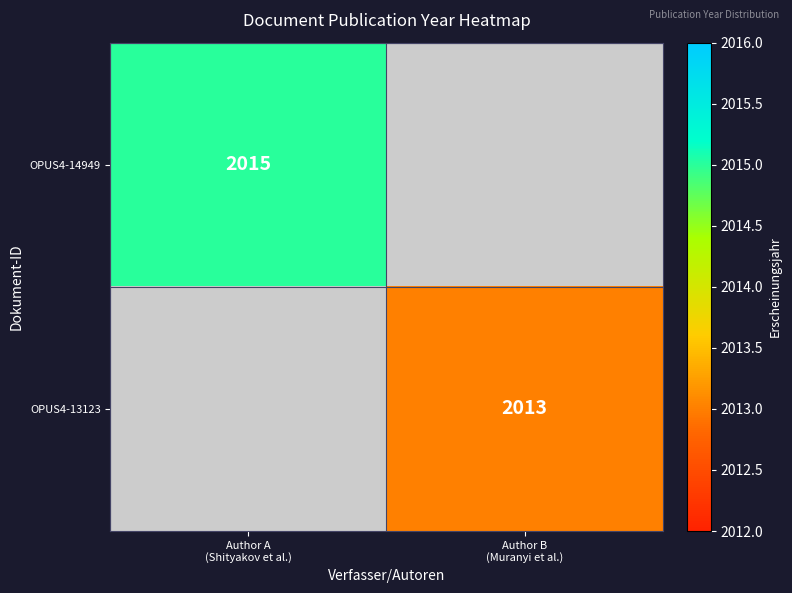

List the series in order of their overall mean, lowest first.

OPUS4-13123, OPUS4-14949